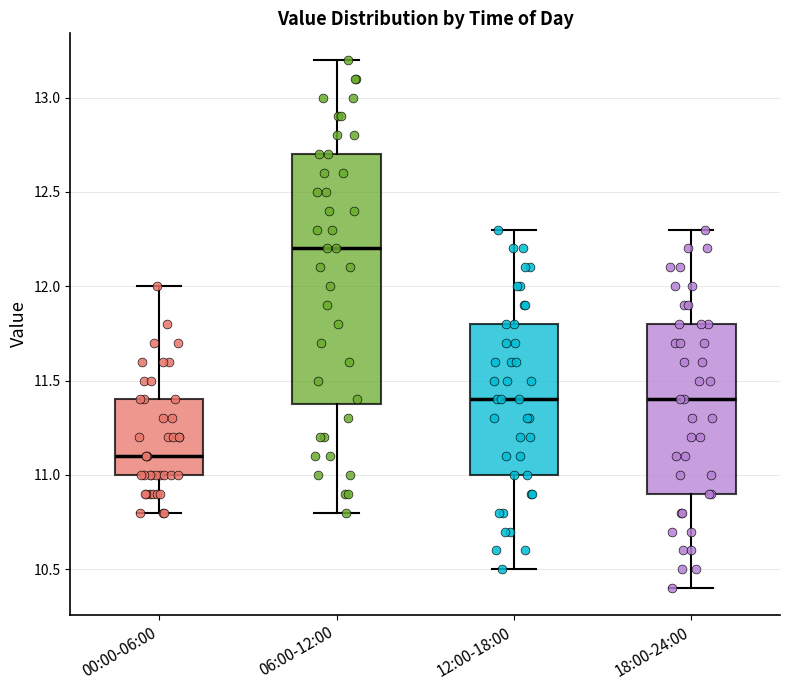

Reading left to right, transcribe this box plot: for each box, give where its median line is, the range the box spans, and where its two whiskers end, as read against the y-axis. The values are not printed on the chart, so give them approximately, as read against the axis.

00:00-06:00: median 11.1, box 11.0 to 11.4, whiskers 10.8 to 12.0
06:00-12:00: median 12.2, box 11.4 to 12.7, whiskers 10.8 to 13.2
12:00-18:00: median 11.4, box 11.0 to 11.8, whiskers 10.5 to 12.3
18:00-24:00: median 11.4, box 10.9 to 11.8, whiskers 10.4 to 12.3